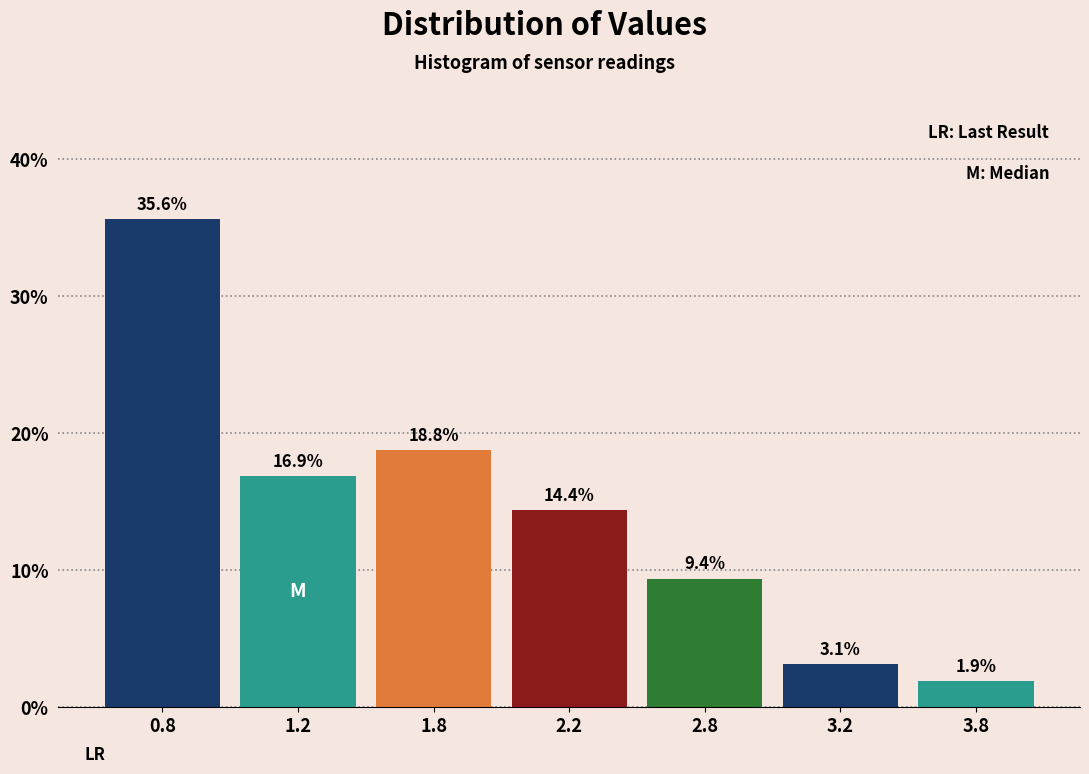

Reading right to left, what are all the values shown in this chart?

1.9	3.1	9.4	14.4	18.8	16.9	35.6